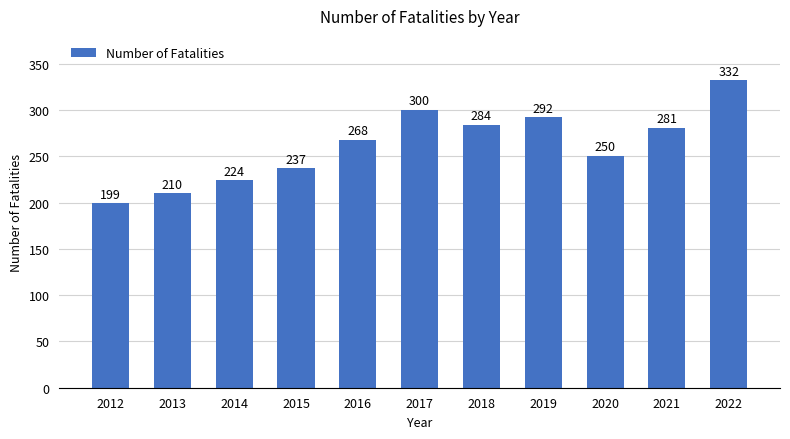

Reading right to left, extract all data points from this chart.

332	281	250	292	284	300	268	237	224	210	199